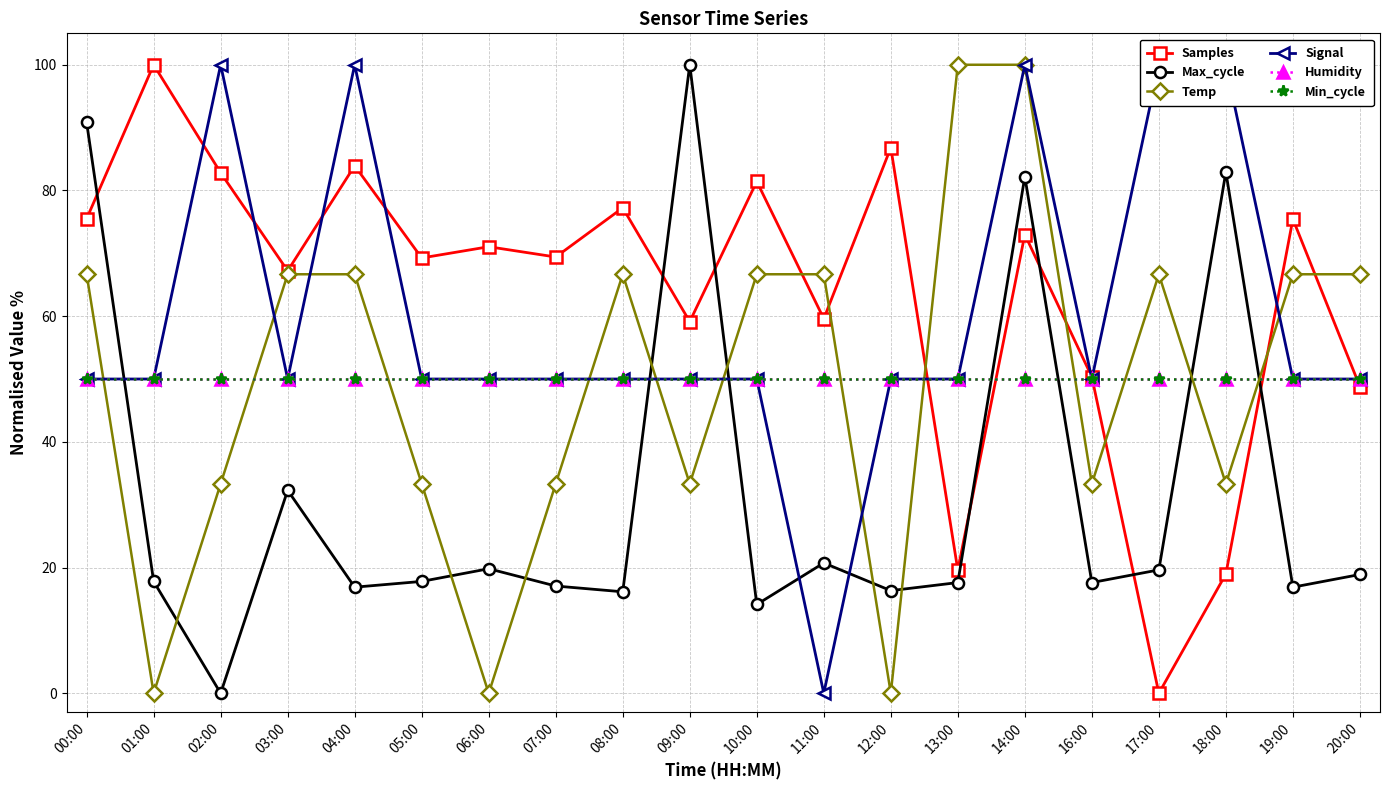

Reading right to left, what are all the values shown in this chart?

Samples: 20:00=48.8	19:00=75.4	18:00=19.0	17:00=0.0	16:00=50.3	14:00=73.0	13:00=19.6	12:00=86.8	11:00=59.6	10:00=81.4	09:00=59.1	08:00=77.2	07:00=69.4	06:00=71.0	05:00=69.3	04:00=83.9	03:00=67.2	02:00=82.8	01:00=100.0	00:00=75.5
Max_cycle: 20:00=18.9	19:00=16.9	18:00=82.9	17:00=19.6	16:00=17.6	14:00=82.2	13:00=17.6	12:00=16.3	11:00=20.7	10:00=14.1	09:00=100.0	08:00=16.1	07:00=17.1	06:00=19.8	05:00=17.8	04:00=16.9	03:00=32.3	02:00=0.0	01:00=17.8	00:00=90.8
Temp: 20:00=66.7	19:00=66.7	18:00=33.3	17:00=66.7	16:00=33.3	14:00=100.0	13:00=100.0	12:00=0.0	11:00=66.7	10:00=66.7	09:00=33.3	08:00=66.7	07:00=33.3	06:00=0.0	05:00=33.3	04:00=66.7	03:00=66.7	02:00=33.3	01:00=0.0	00:00=66.7
Signal: 20:00=50.0	19:00=50.0	18:00=100.0	17:00=100.0	16:00=50.0	14:00=100.0	13:00=50.0	12:00=50.0	11:00=0.0	10:00=50.0	09:00=50.0	08:00=50.0	07:00=50.0	06:00=50.0	05:00=50.0	04:00=100.0	03:00=50.0	02:00=100.0	01:00=50.0	00:00=50.0
Humidity: 20:00=50.0	19:00=50.0	18:00=50.0	17:00=50.0	16:00=50.0	14:00=50.0	13:00=50.0	12:00=50.0	11:00=50.0	10:00=50.0	09:00=50.0	08:00=50.0	07:00=50.0	06:00=50.0	05:00=50.0	04:00=50.0	03:00=50.0	02:00=50.0	01:00=50.0	00:00=50.0
Min_cycle: 20:00=50.0	19:00=50.0	18:00=50.0	17:00=50.0	16:00=50.0	14:00=50.0	13:00=50.0	12:00=50.0	11:00=50.0	10:00=50.0	09:00=50.0	08:00=50.0	07:00=50.0	06:00=50.0	05:00=50.0	04:00=50.0	03:00=50.0	02:00=50.0	01:00=50.0	00:00=50.0